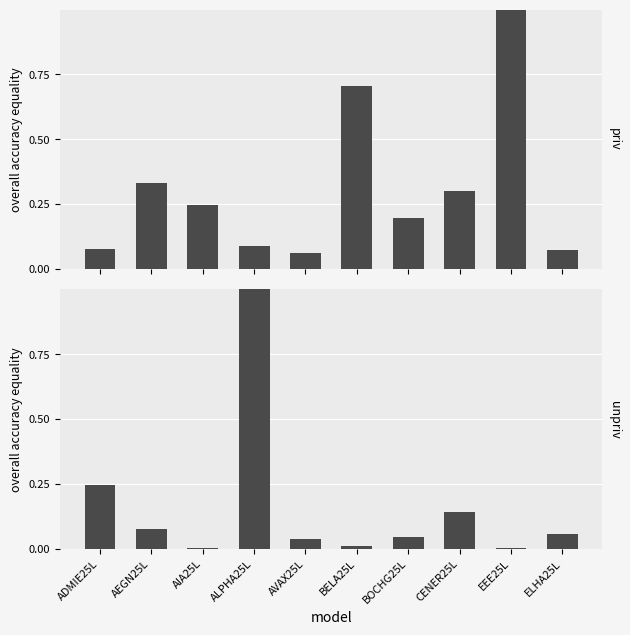

List the labels in order of Open Interest value, largest first.

ALPHA25L, ADMIE25L, CENER25L, AEGN25L, ELHA25L, BOCHG25L, AVAX25L, BELA25L, EEE25L, AIA25L